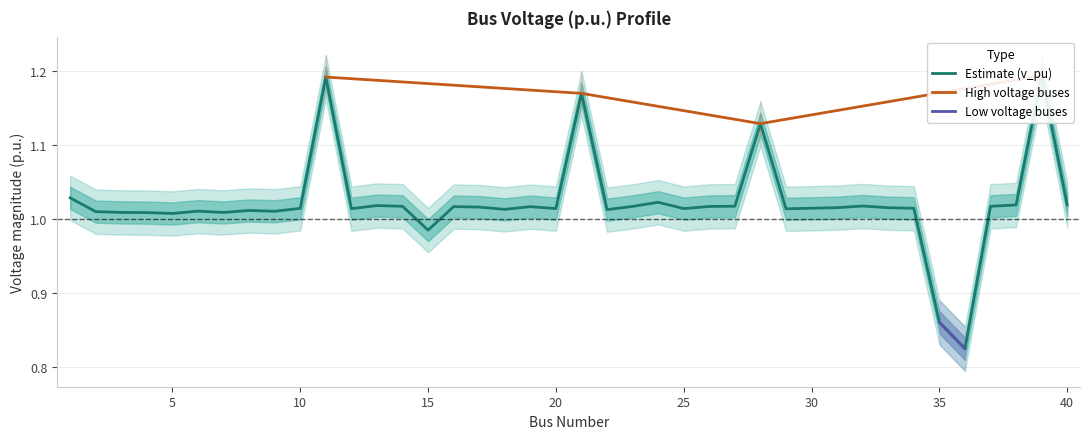

True or false: v_pu_upper and v_pu_lower intersect in this chart.

False